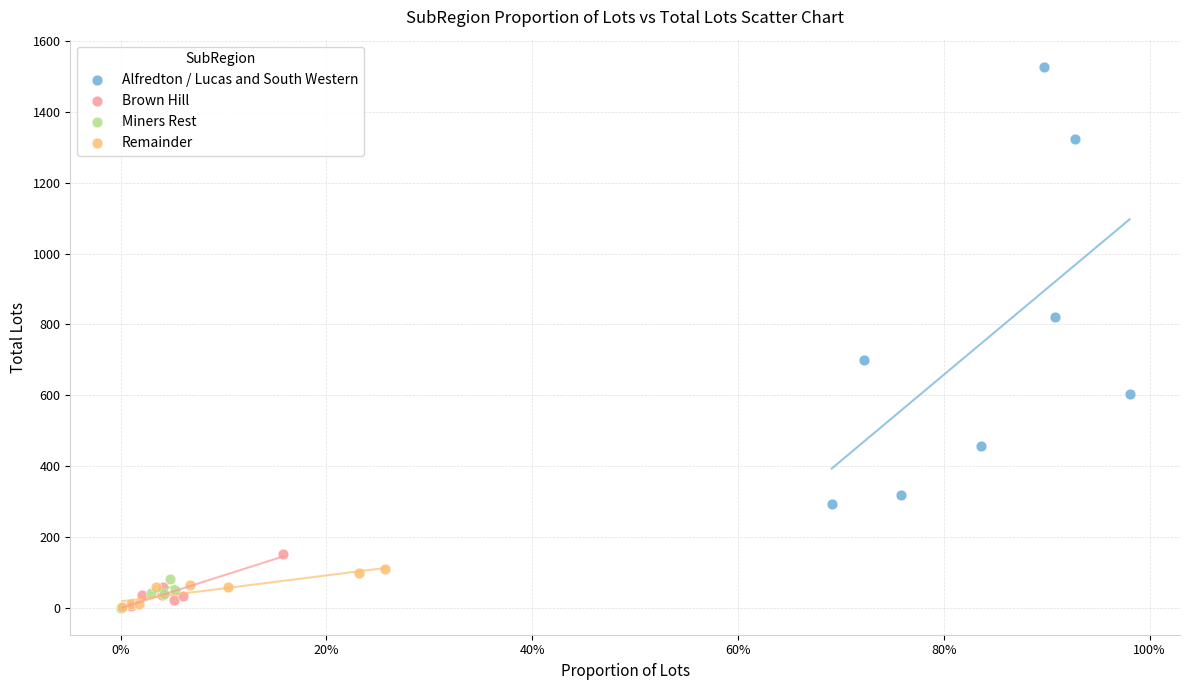

Which series has the largest Y range (max minus min)?

Alfredton / Lucas and South Western